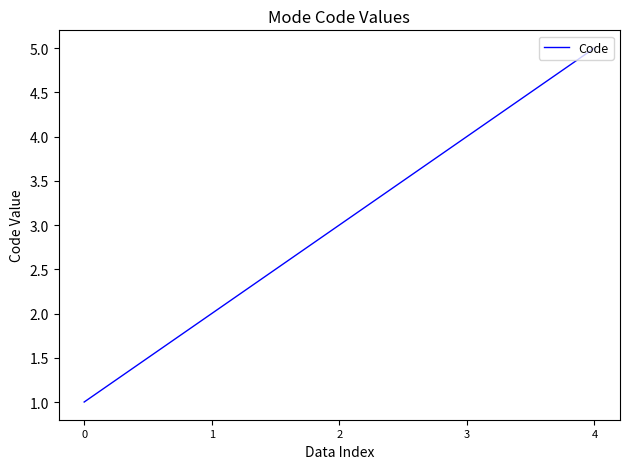

List the labels in order of value, smallest first.

0, 1, 2, 3, 4